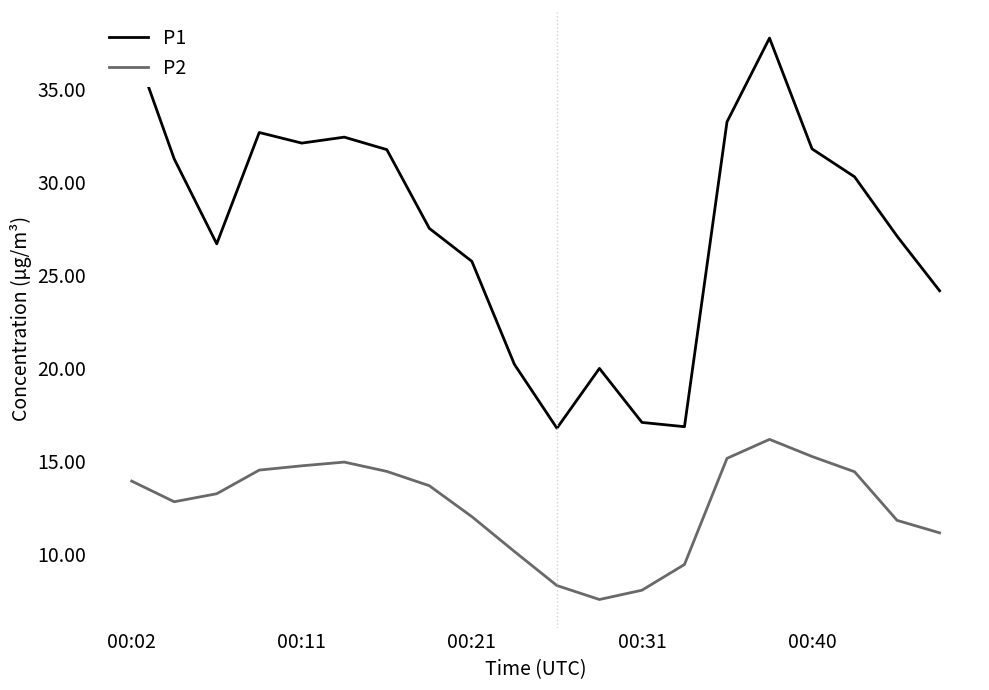

What is the maximum value shown in the chart?

37.7